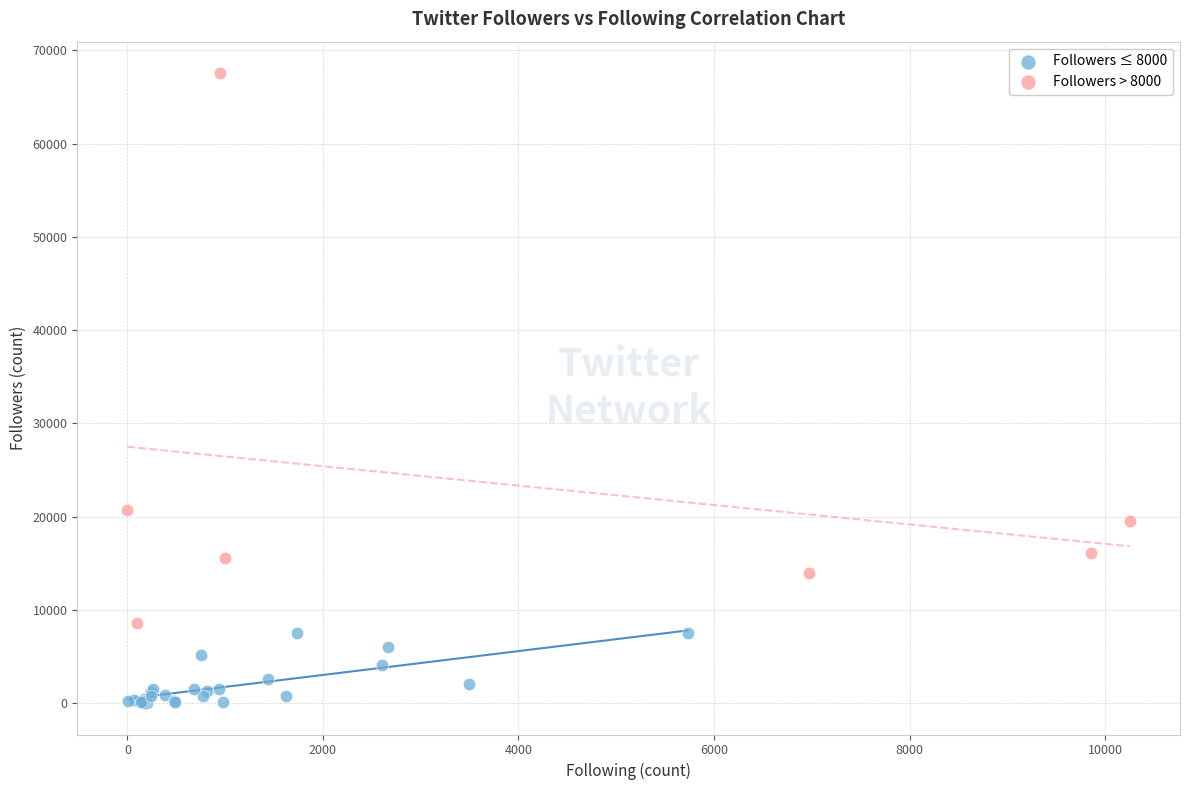

Which series contains the highest Y value?

Followers > 8000